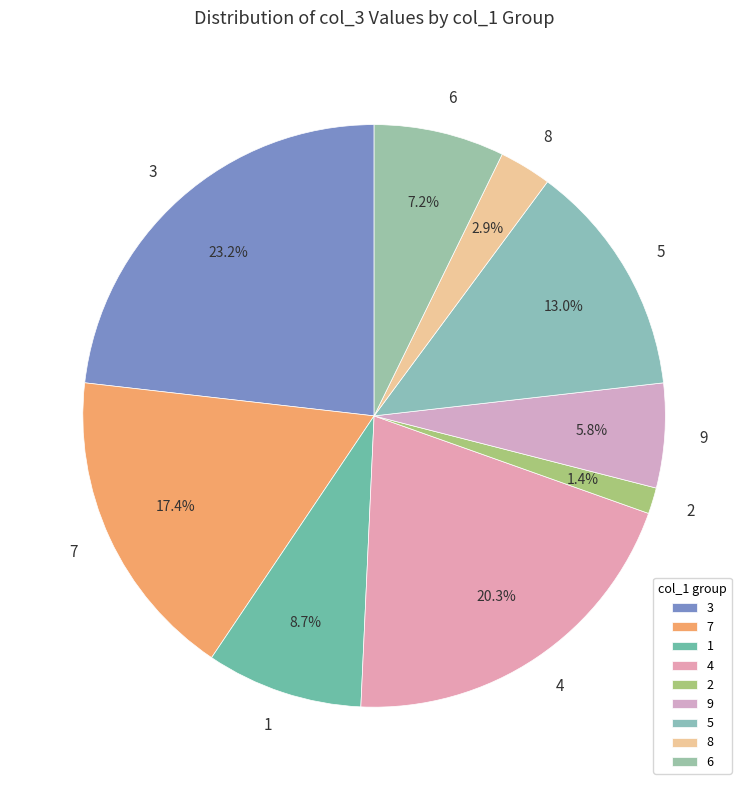

Between 2 and 8, which is larger?

8